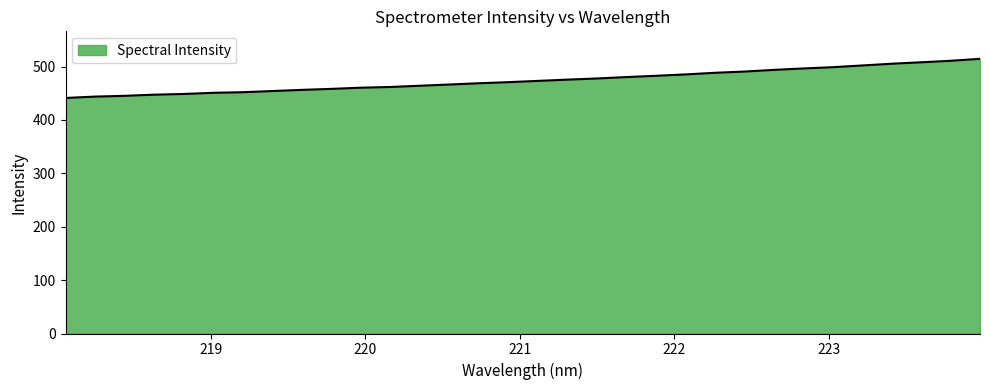

What is the greatest value displayed?

514.5